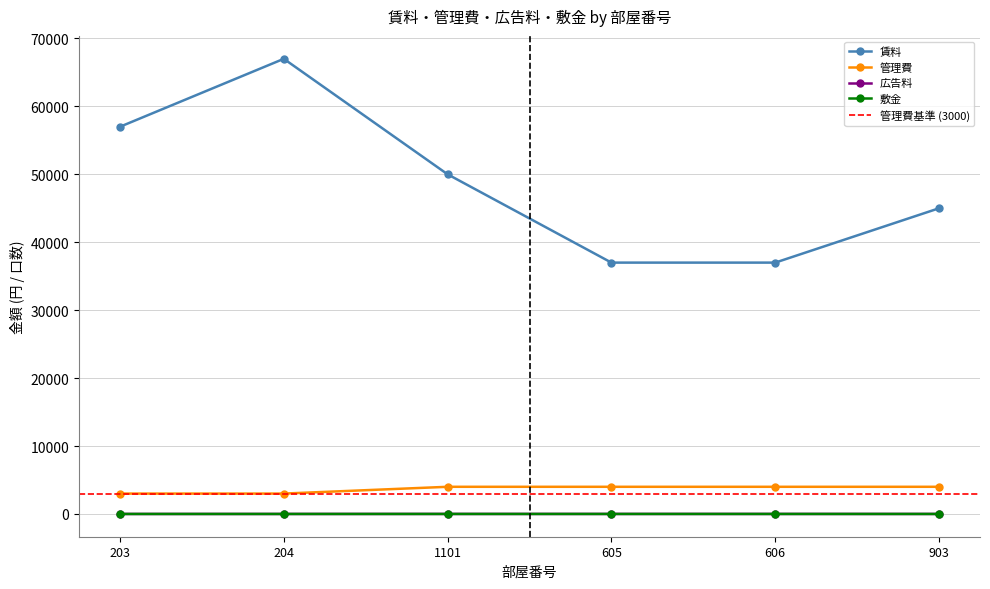

At 203, list the series in order from smallest to largest.

広告料, 敷金, 管理費, 賃料